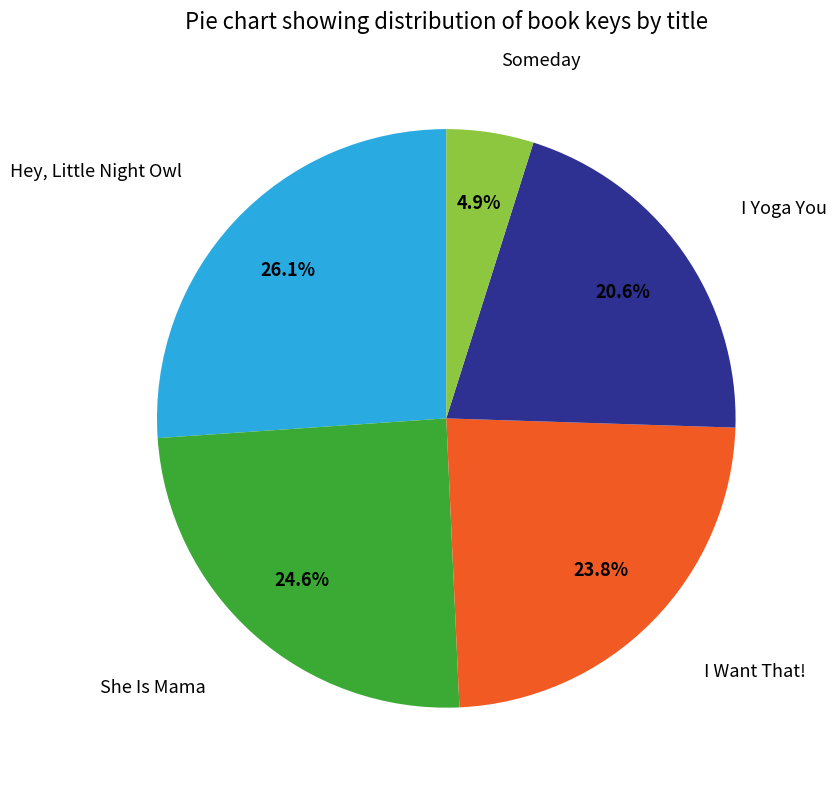

Is there any slice that represents more than half of the pie?

No